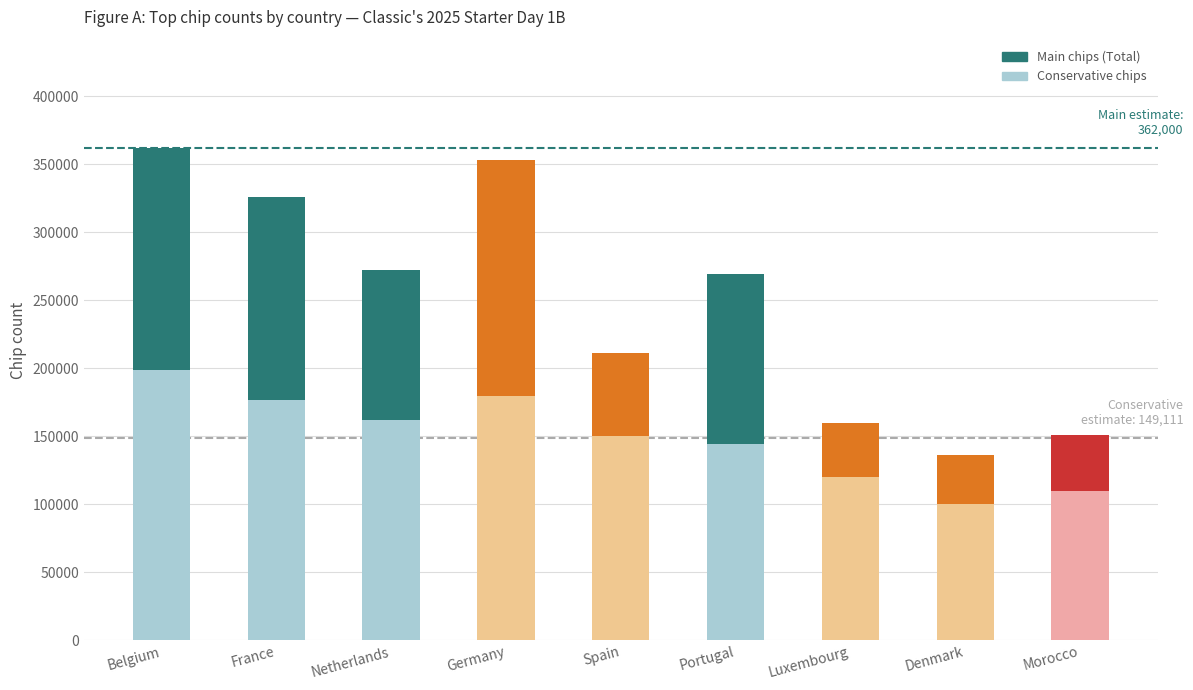

Reading right to left, extract all data points from this chart.

Total Chips: Morocco=151000	Denmark=136000	Luxembourg=160000	Portugal=269000	Spain=211000	Germany=353000	Netherlands=272000	France=326000	Belgium=362000
Conservative Chips: Morocco=110000	Denmark=100000	Luxembourg=120000	Portugal=144000	Spain=150000	Germany=180000	Netherlands=162000	France=177000	Belgium=199000